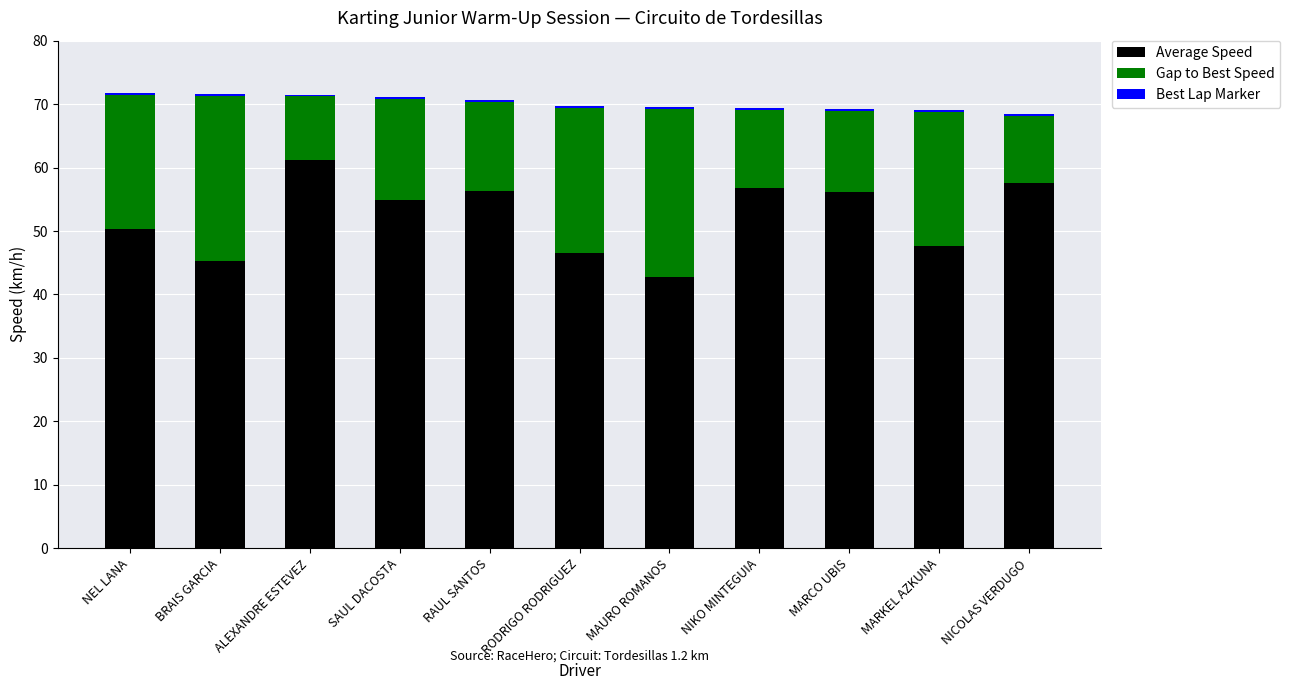

What is the sum of all Average Speed values?

575.5